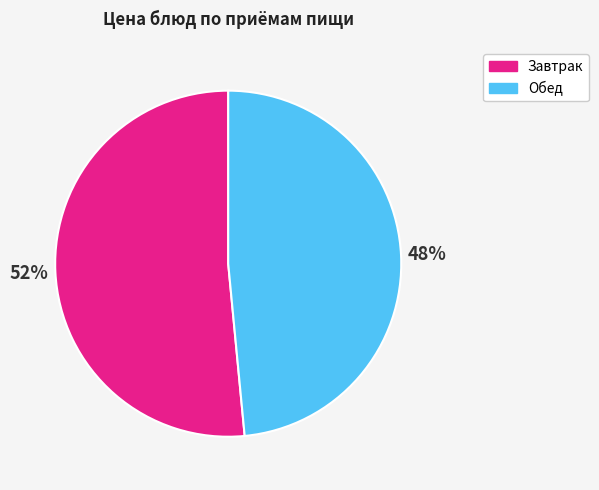

How many segments does this pie chart have?

2